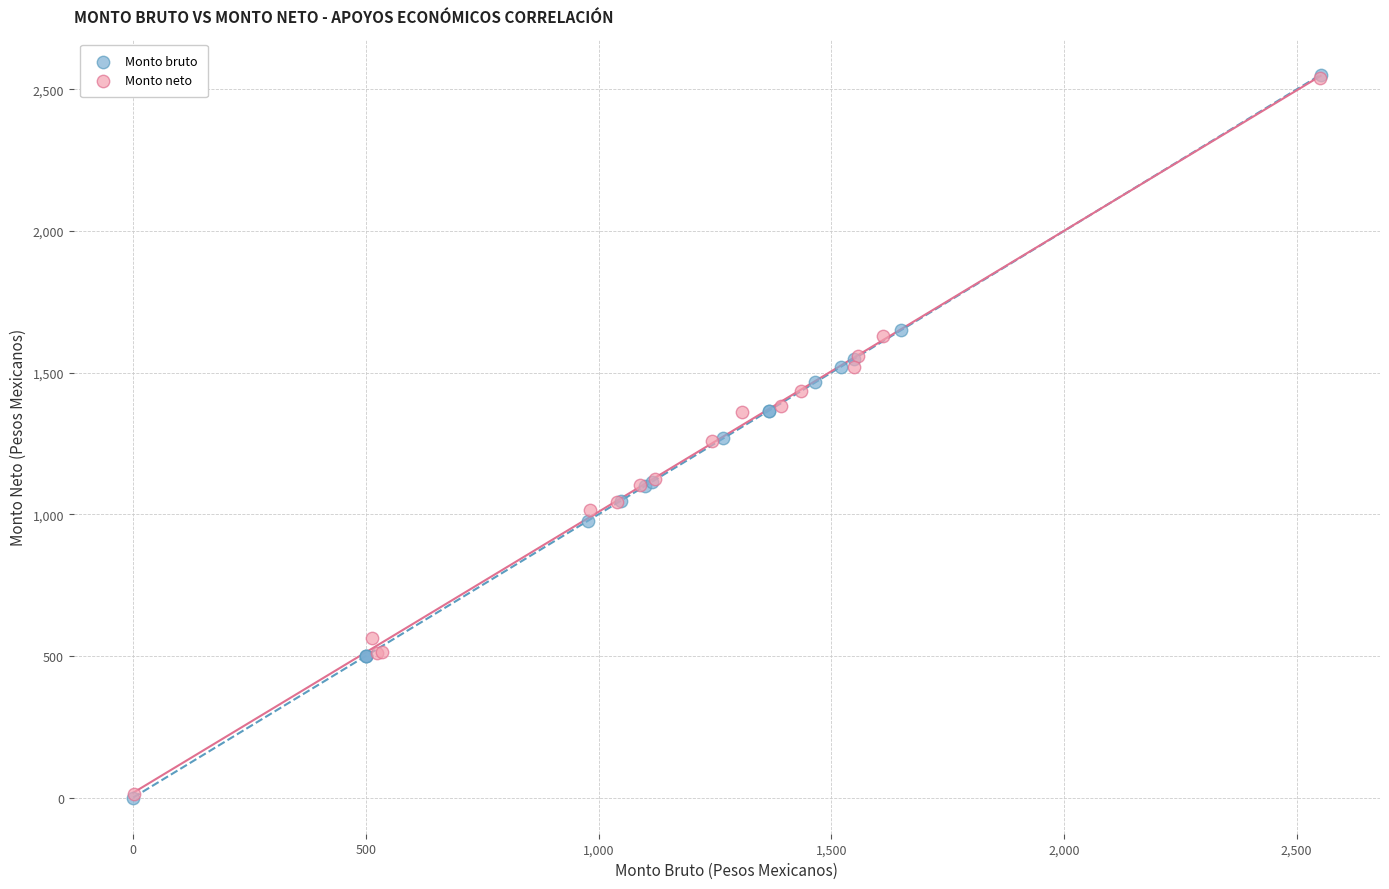

Which series has the largest Y range (max minus min)?

Monto bruto